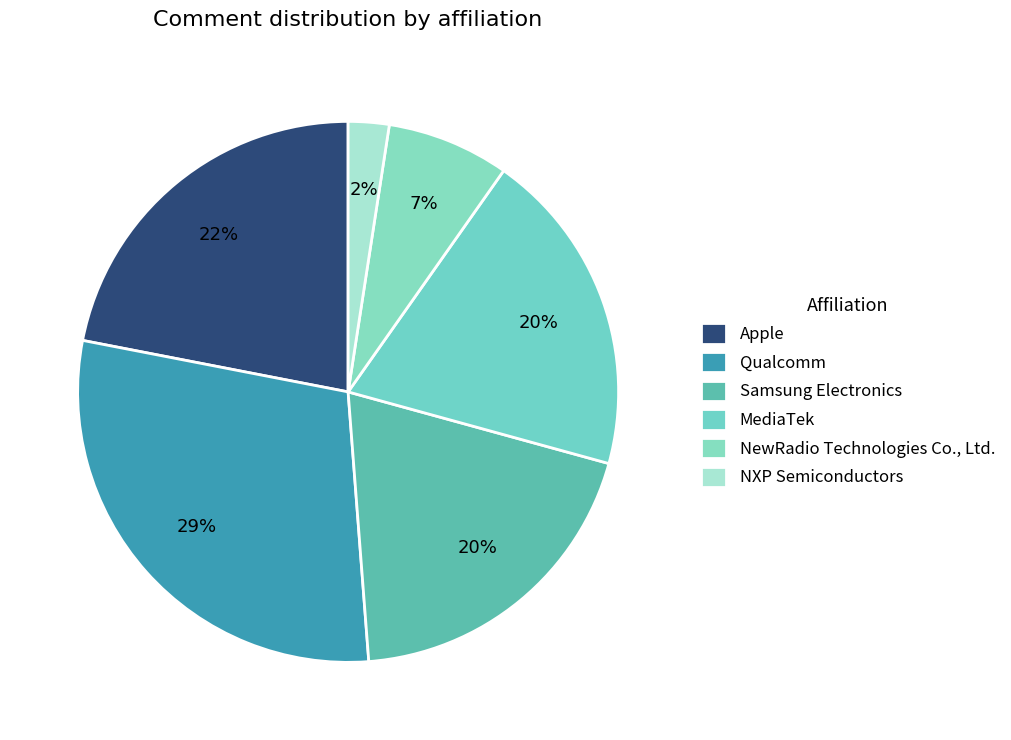

To the nearest percent, what is the difference between the largest and smallest slice percentages?

27%